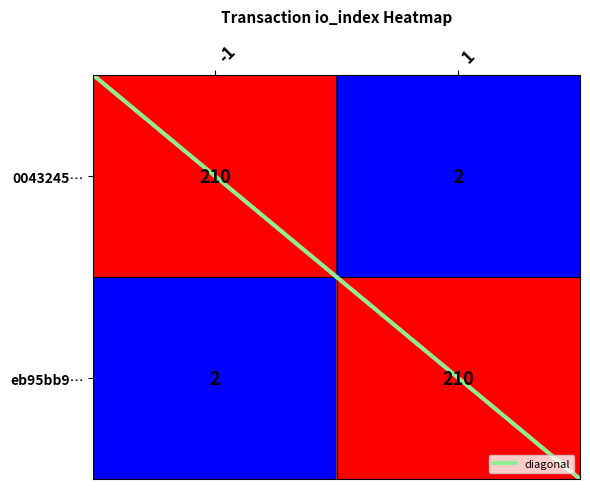

What is the difference between the maximum and minimum values in the 0043245… series?

208